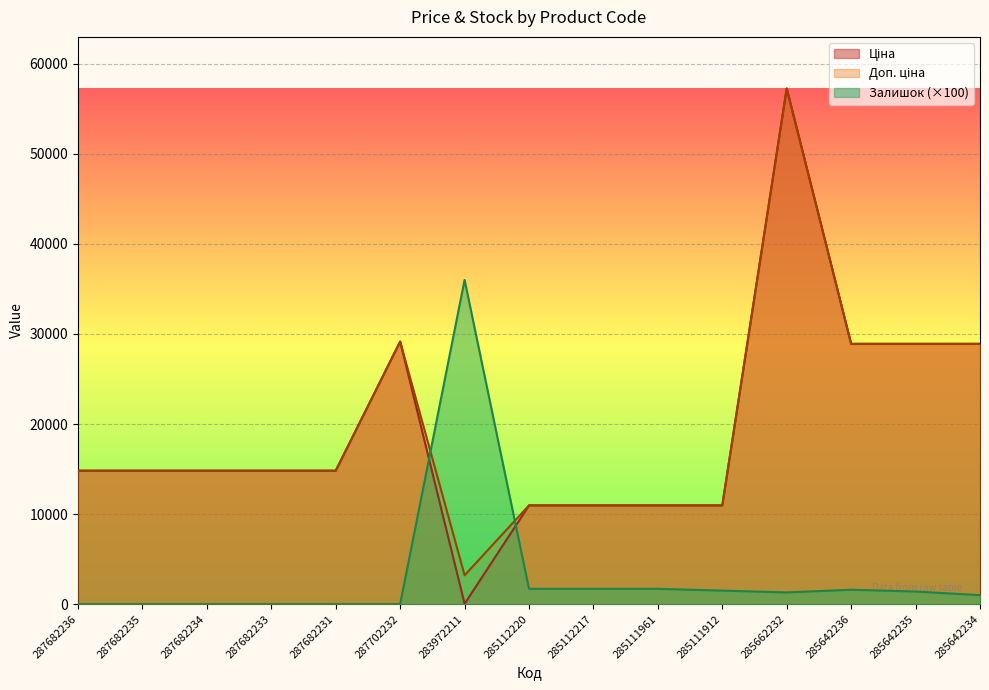

Which series has the largest range (max minus min)?

Ціна